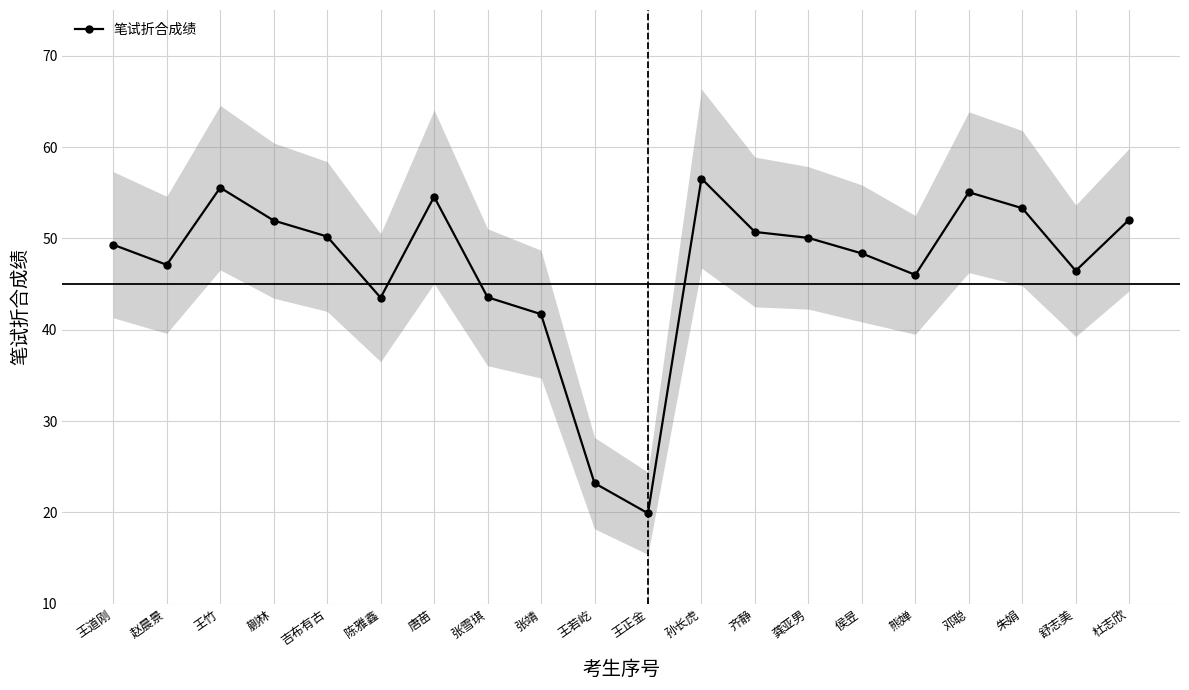

How many values are below 50?

10